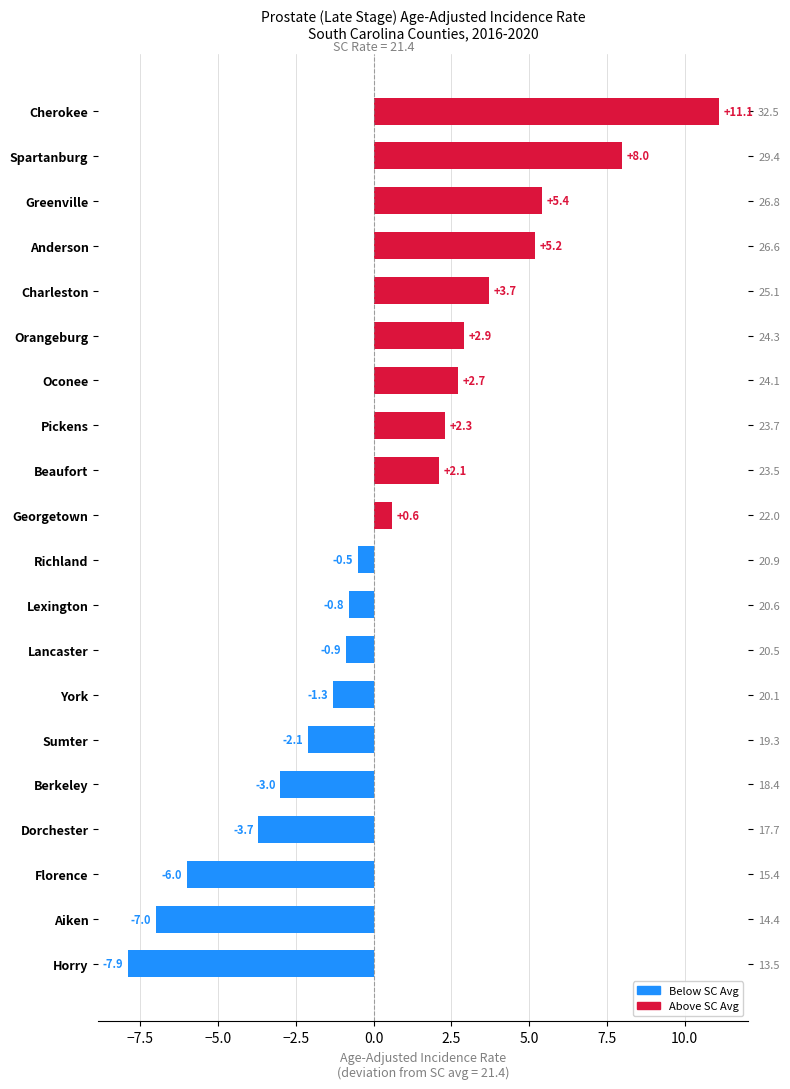

What is the approximate value at Richland?

-0.5